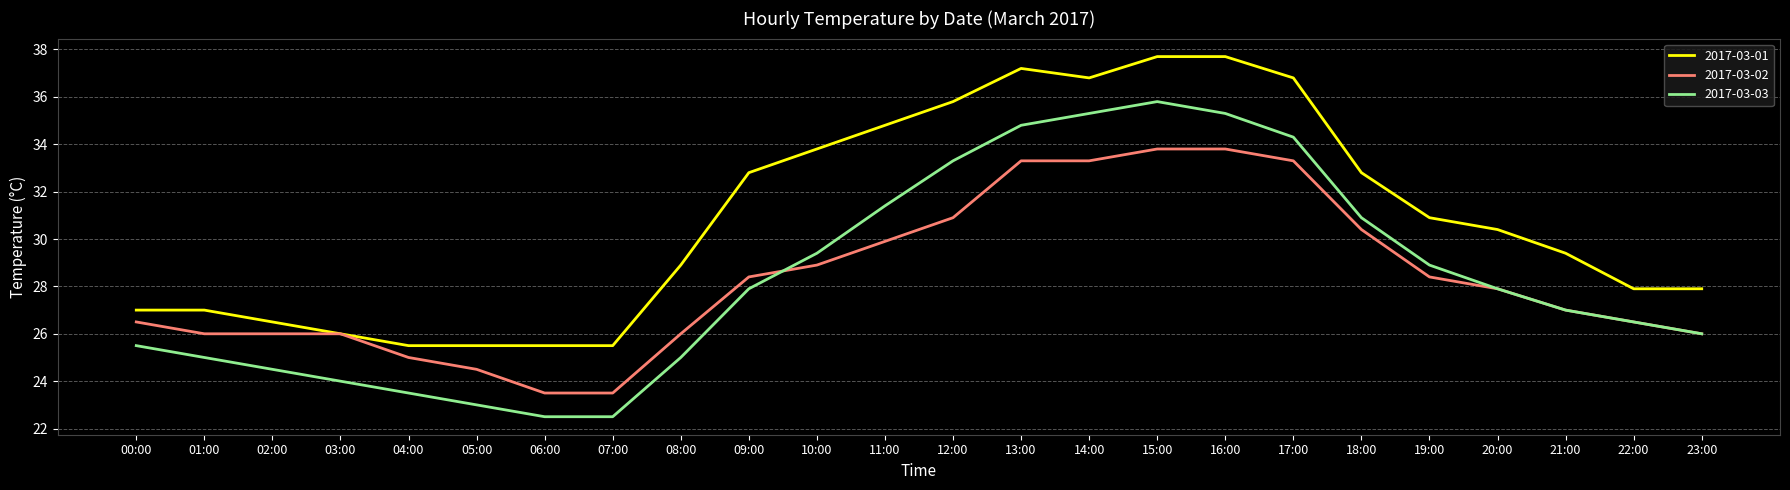

What is the minimum value shown in the chart?

22.5